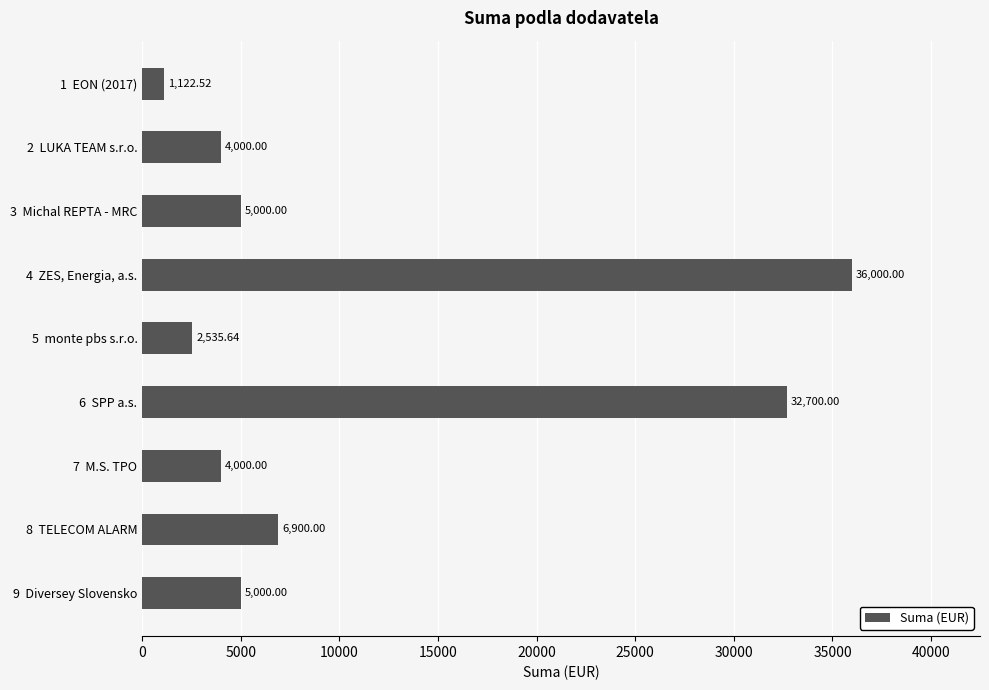

What is the maximum value shown in the chart?

36000.0